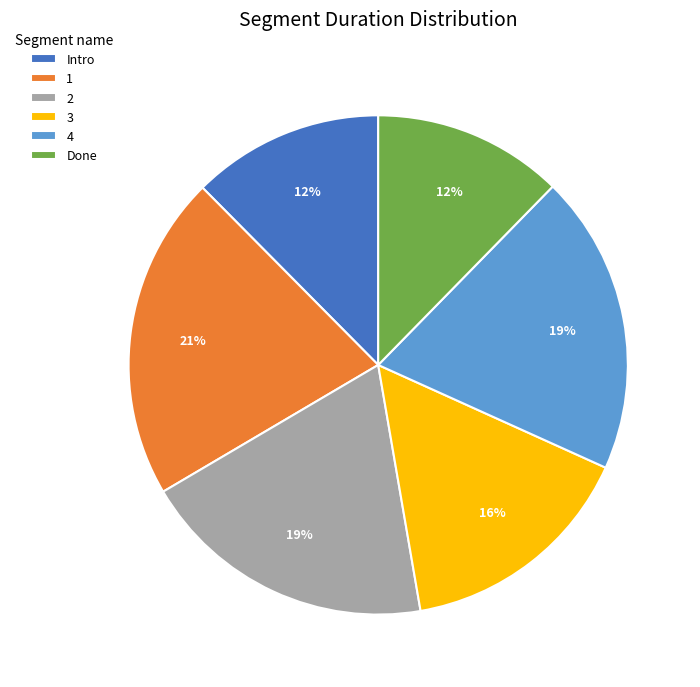

What percentage is the Done slice, to the nearest percent?

12%